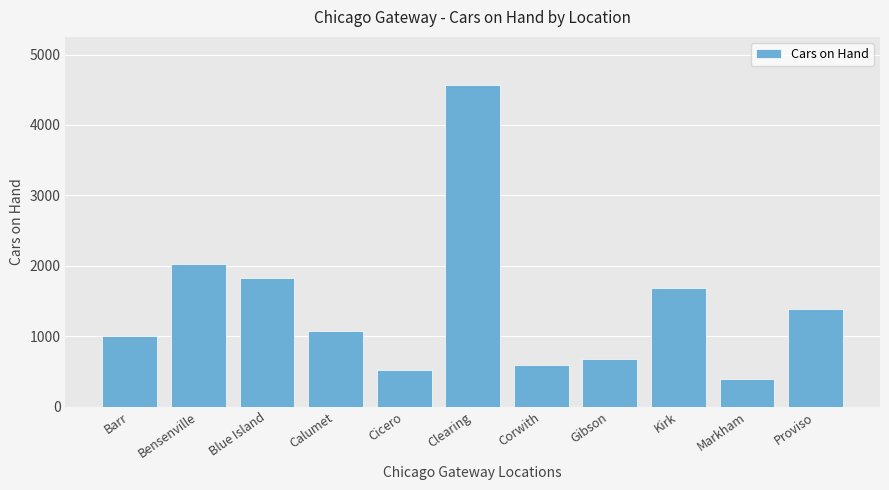

At which label does the data first exceed 1079?

Bensenville